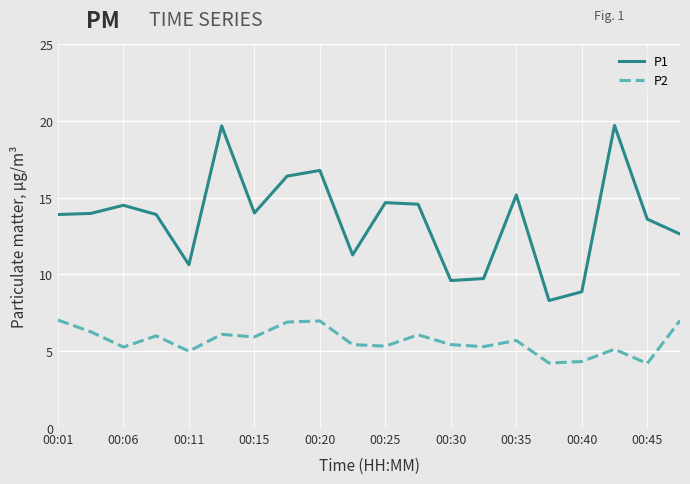

True or false: P1 and P2 cross at least once.

False